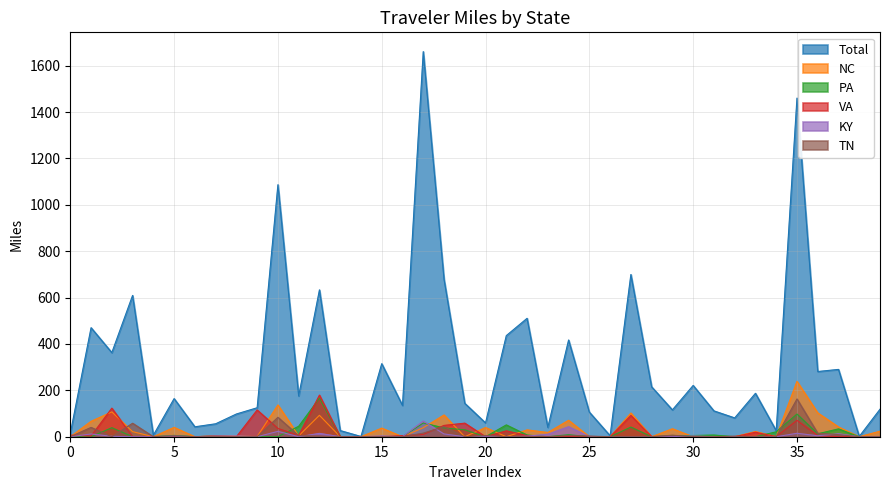

True or false: TN and Total intersect in this chart.

False